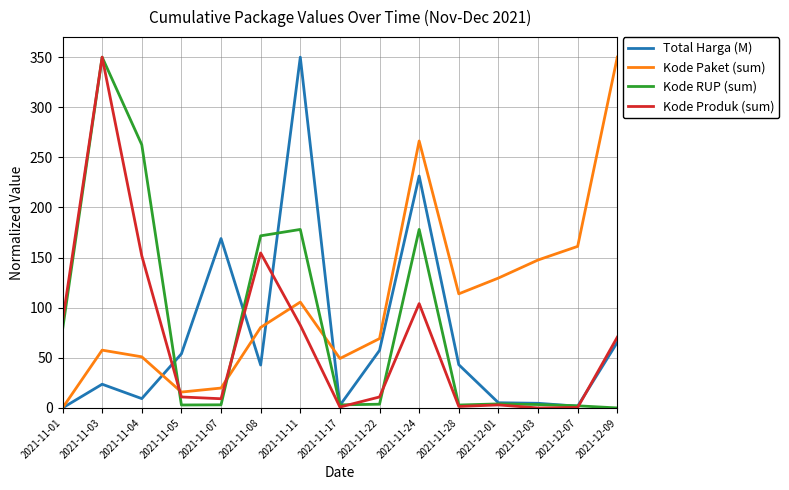

Rank the series at 2021-11-11 from lowest to highest value.

Kode Produk (sum), Kode Paket (sum), Kode RUP (sum), Total Harga (M)